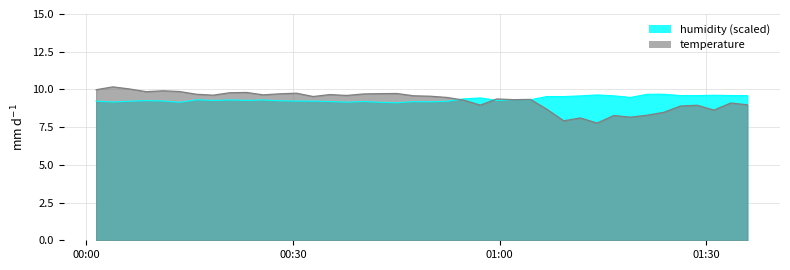

What is the greatest value displayed?

10.2